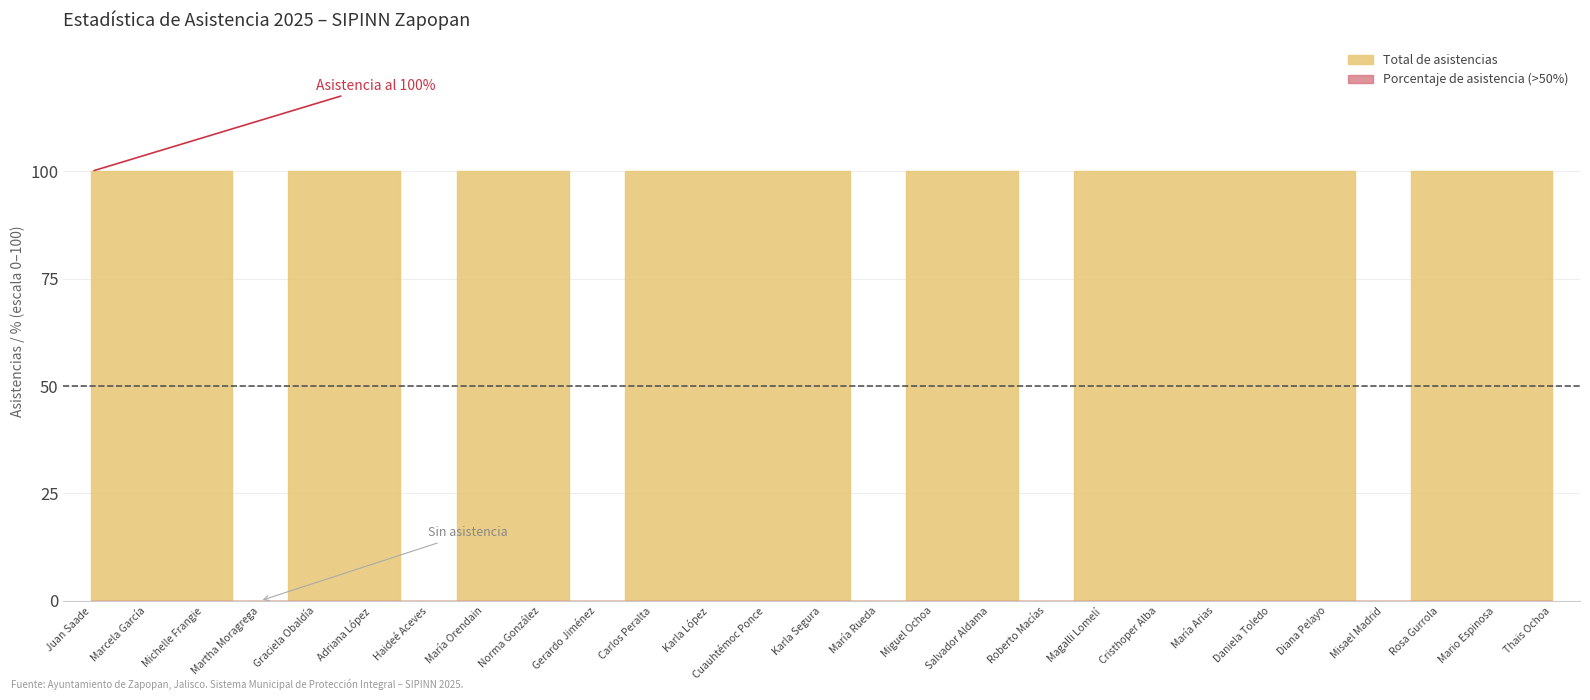

Rank the categories by Total de asistencias value from highest to lowest.

Juan José Frangie Saade, Marcela Preciado García, Michelle Greicha Frangie, Graciela de Obaldía, Adriana Romo López, María Inés Mesta Orendain, Norma Lizzet González, Carlos Armando Peralta, Karla Azucena Díaz López, Cuauhtémoc Gámez Ponce, Karla Guillermina Segura, Miguel Ricardo Ochoa, Salvador Villaseñor Aldama, Magalli Pérez Lomelí, Cristhoper De Alba, María Raquel Arias, Daniela Bocanegra Toledo, Diana Valeria Pelayo, Rosa Icela Díaz Gurrola, Mario Alberto Espinosa, Thais Loera Ochoa, Martha Elena Moragrega, Haideé Viviana Aceves, Gerardo Rodríguez Jiménez, María Gómez Rueda, Roberto López Macías, Misael Simón de la Madrid